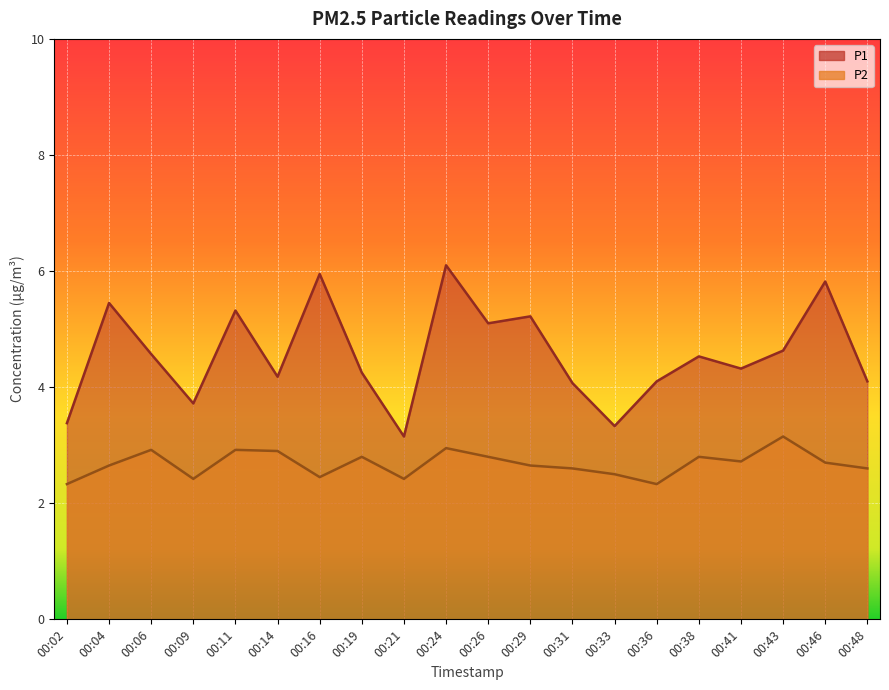

What is the approximate value of P1 at 00:16?

6.0